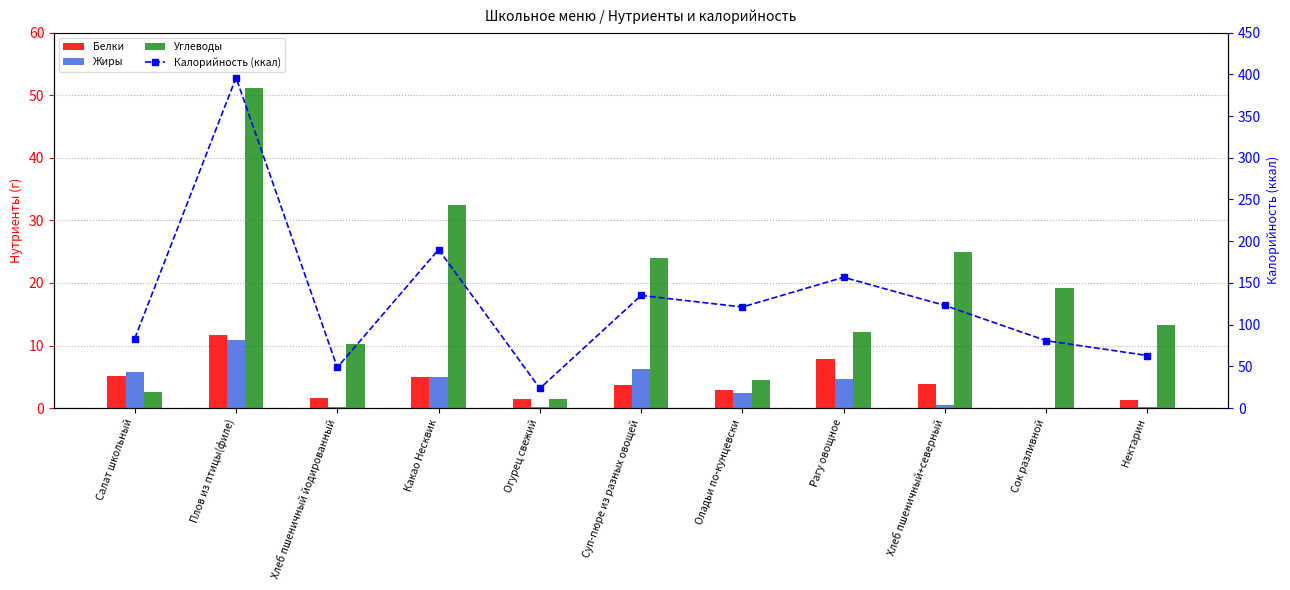

What is the difference between the second highest and minimum values in the Жиры series?

6.3